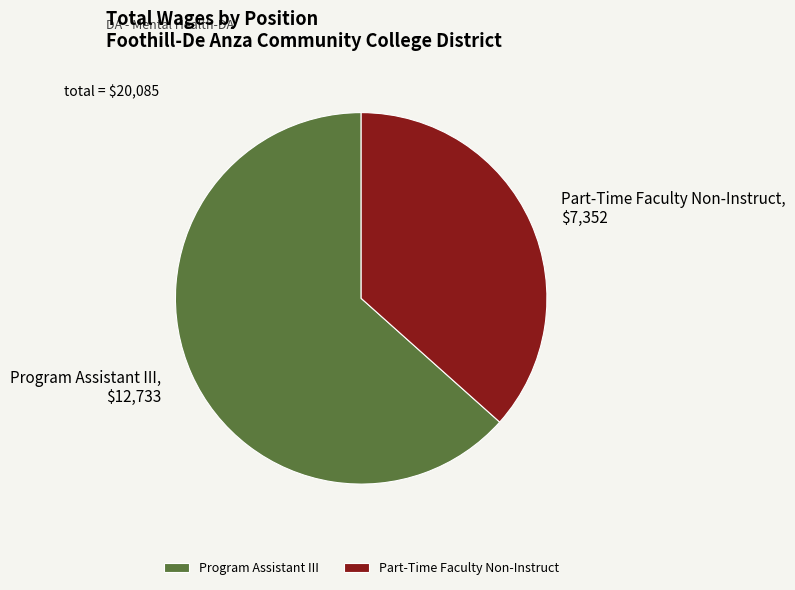

How many slices are in this pie chart?

2